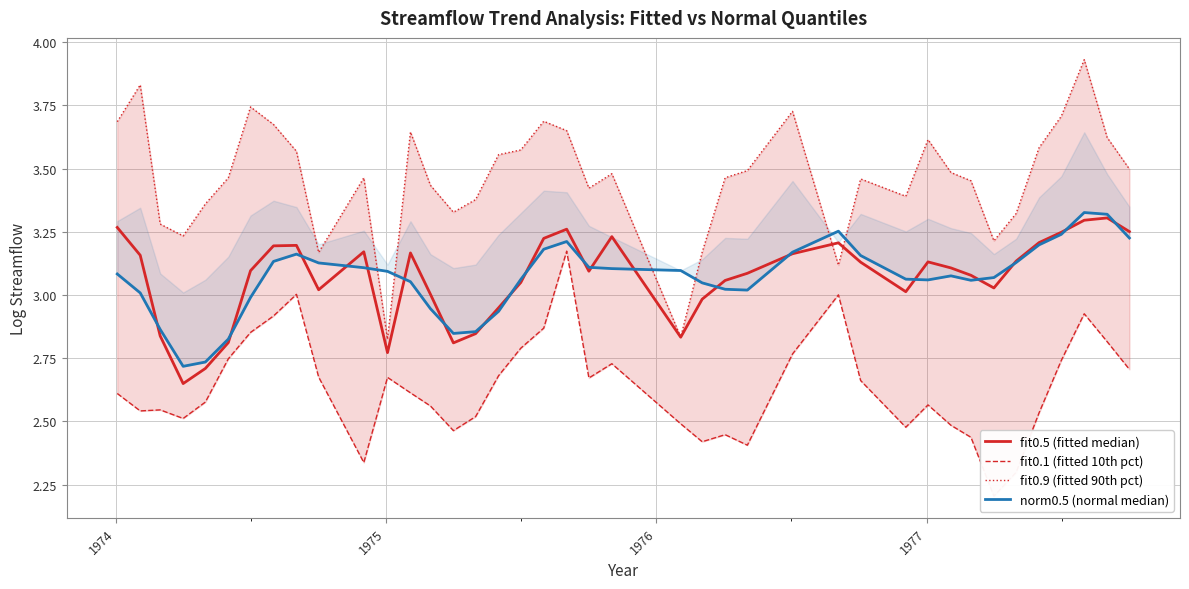

True or false: fit0.9 (fitted 90th pct) and fit0.1 (fitted 10th pct) cross at least once.

False